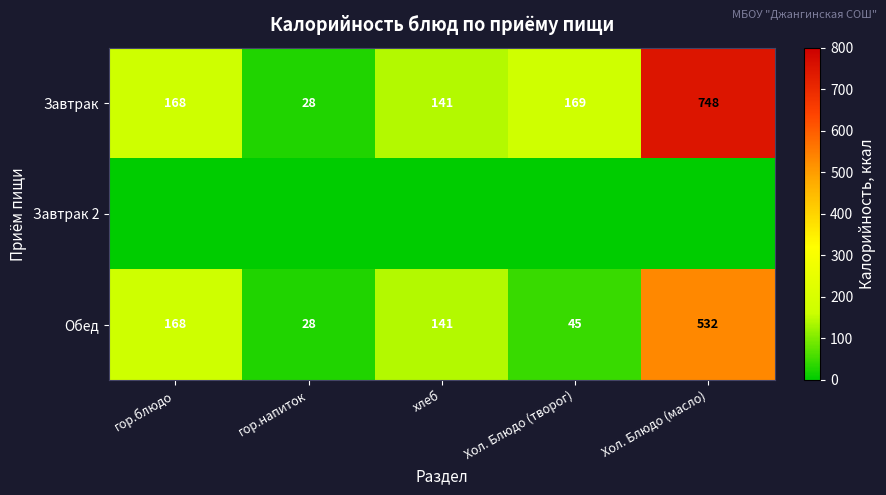

Which label corresponds to the largest value in the chart?

Хол. Блюдо (масло)